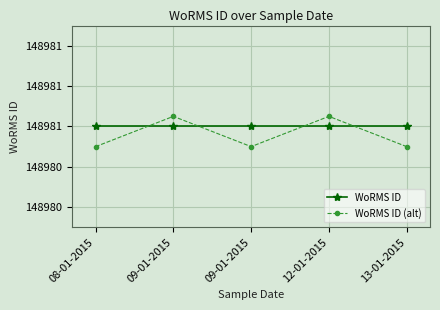

At which category is the sum across all series the highest?

09-01-2015